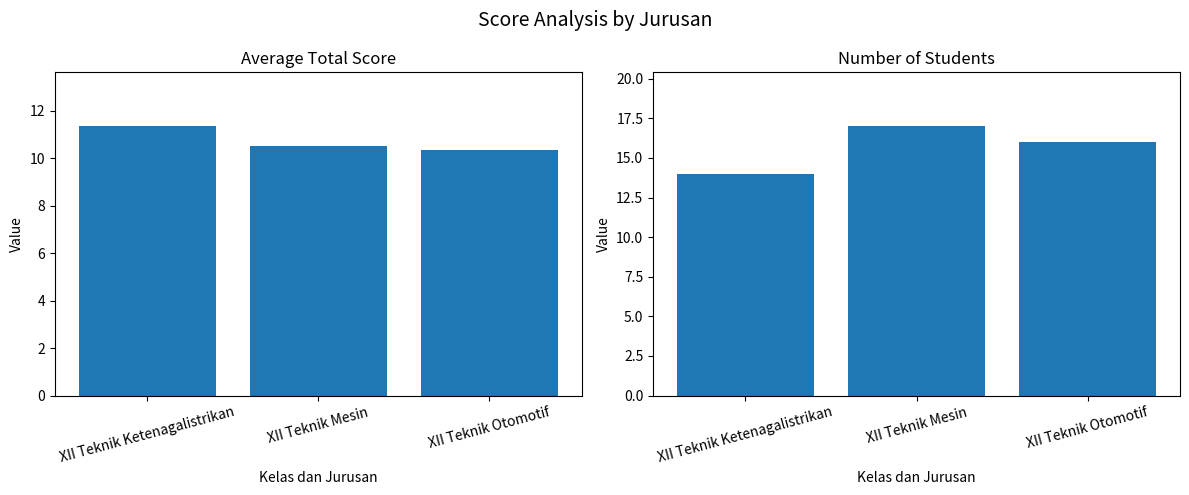

List the labels in order of Avg Total Skor value, largest first.

XII Teknik Ketenagalistrikan, XII Teknik Mesin, XII Teknik Otomotif